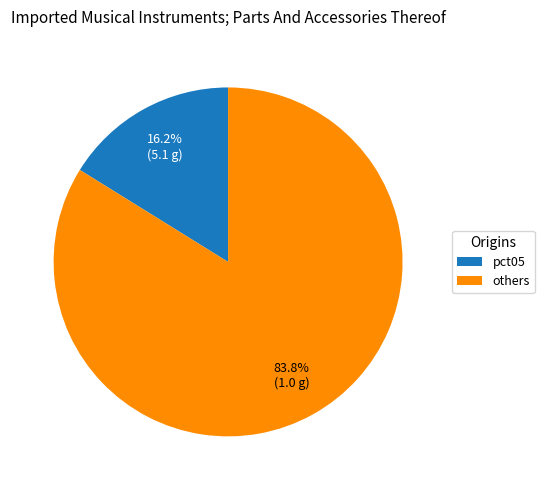

Does pct05 represent more than half of the total?

No